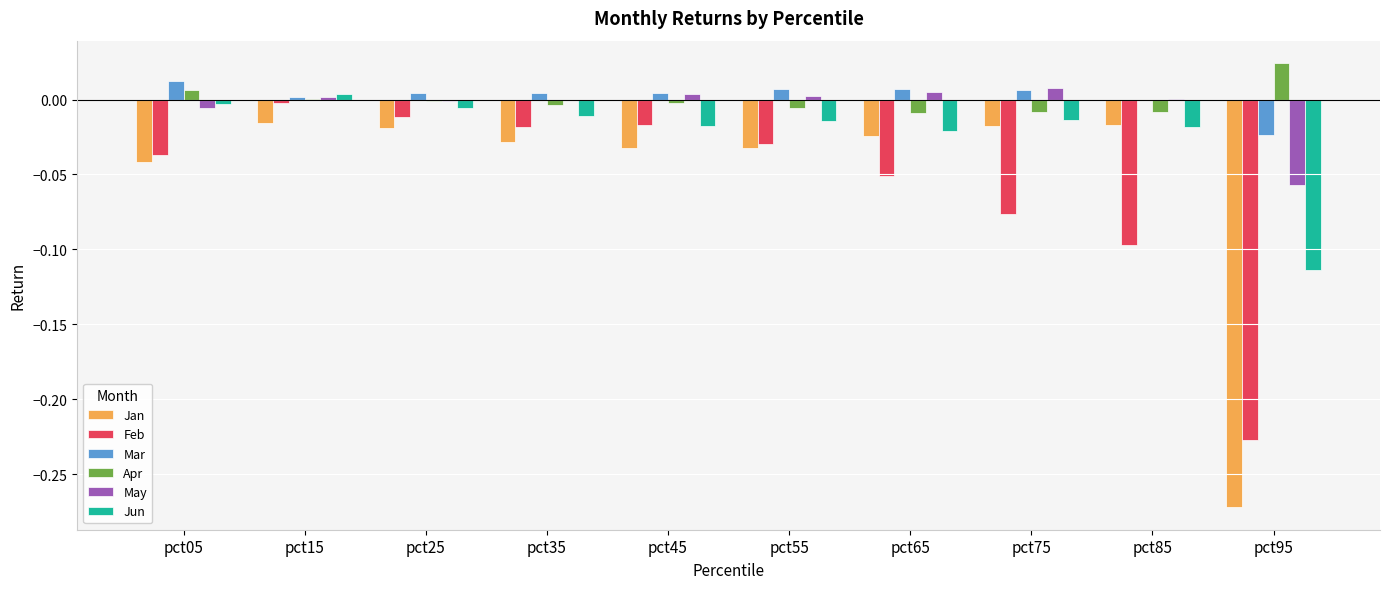

The Feb series shows -0.0 at pct05. True or false?

True